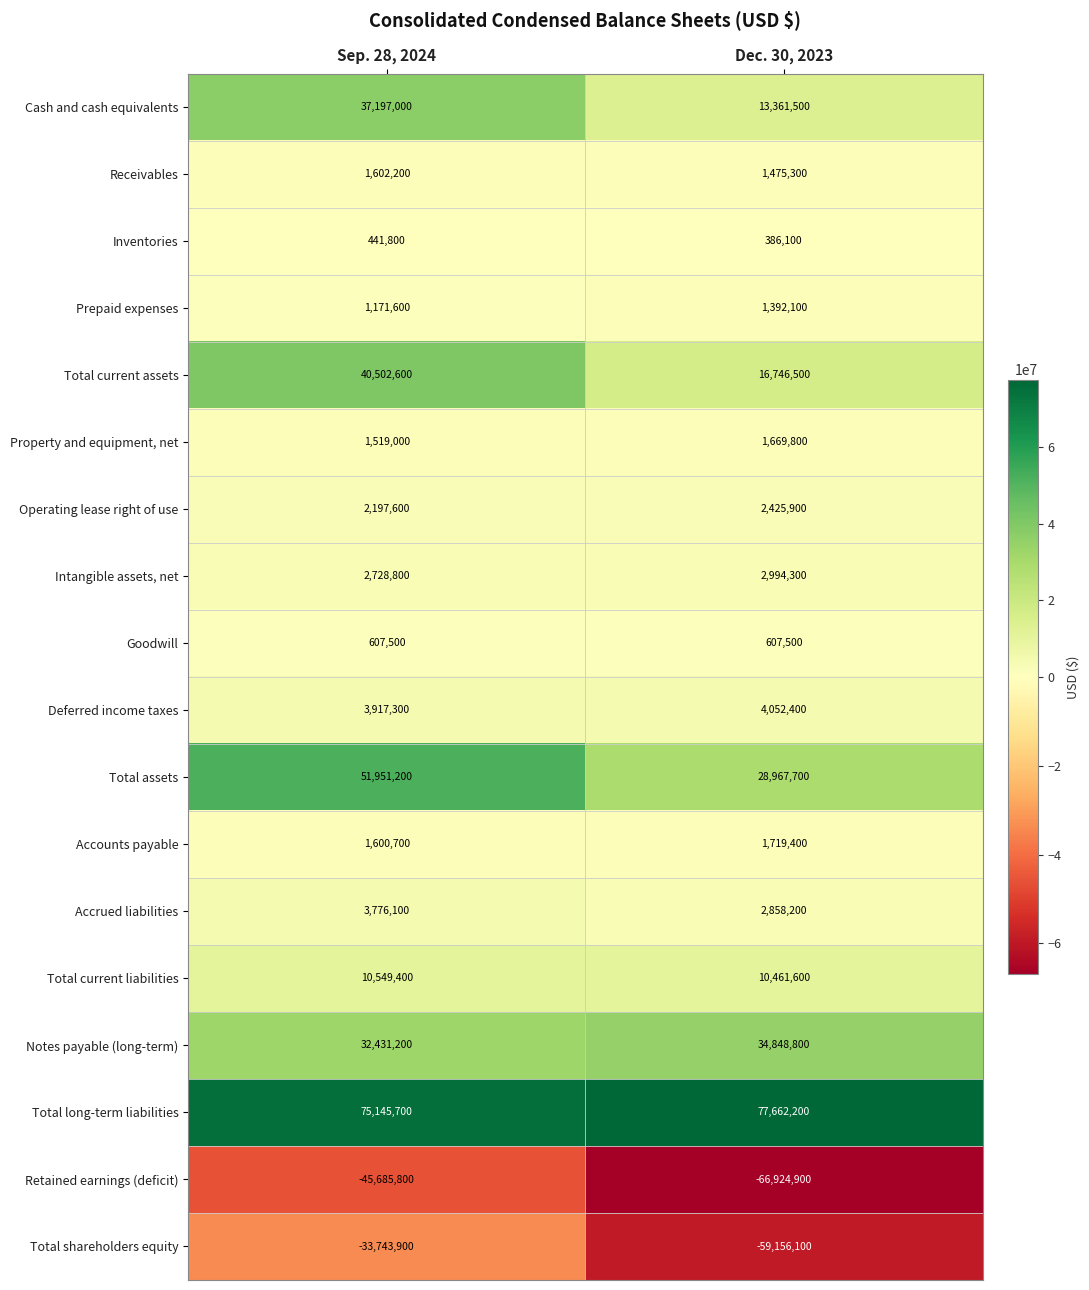

What is the total value across all series at Dec. 30, 2023?

75548300